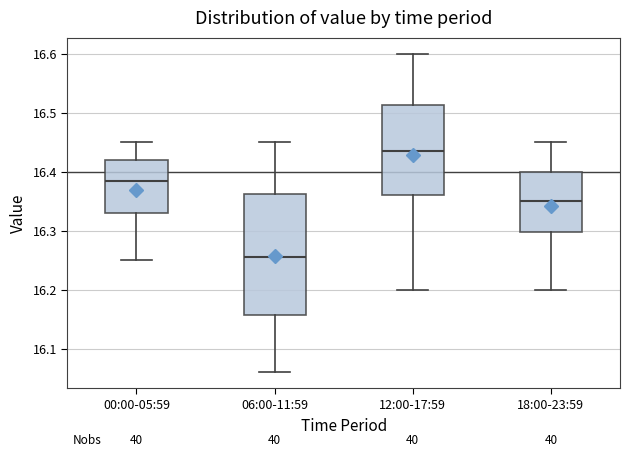

Where is the lower edge of the box for 12:00-17:59 on the y-axis? The values are not printed on the chart, so give them approximately, as read against the axis.

16.36